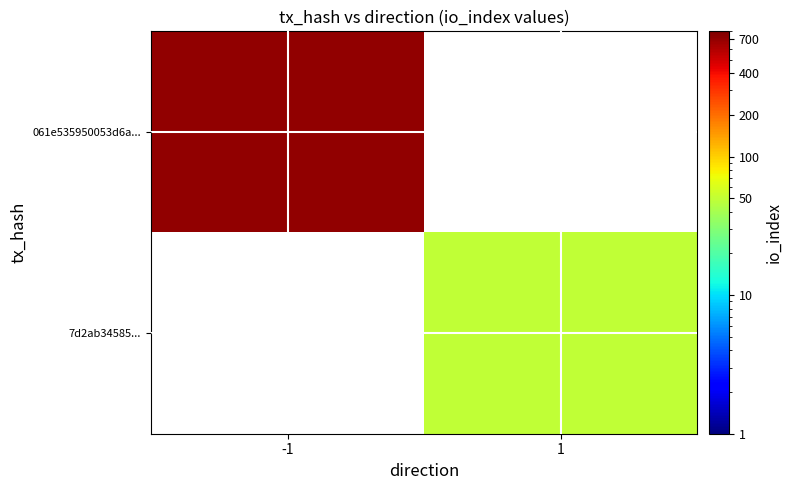

At 1, list the series in order from smallest to largest.

061e535950053d6a..., 7d2ab34585...